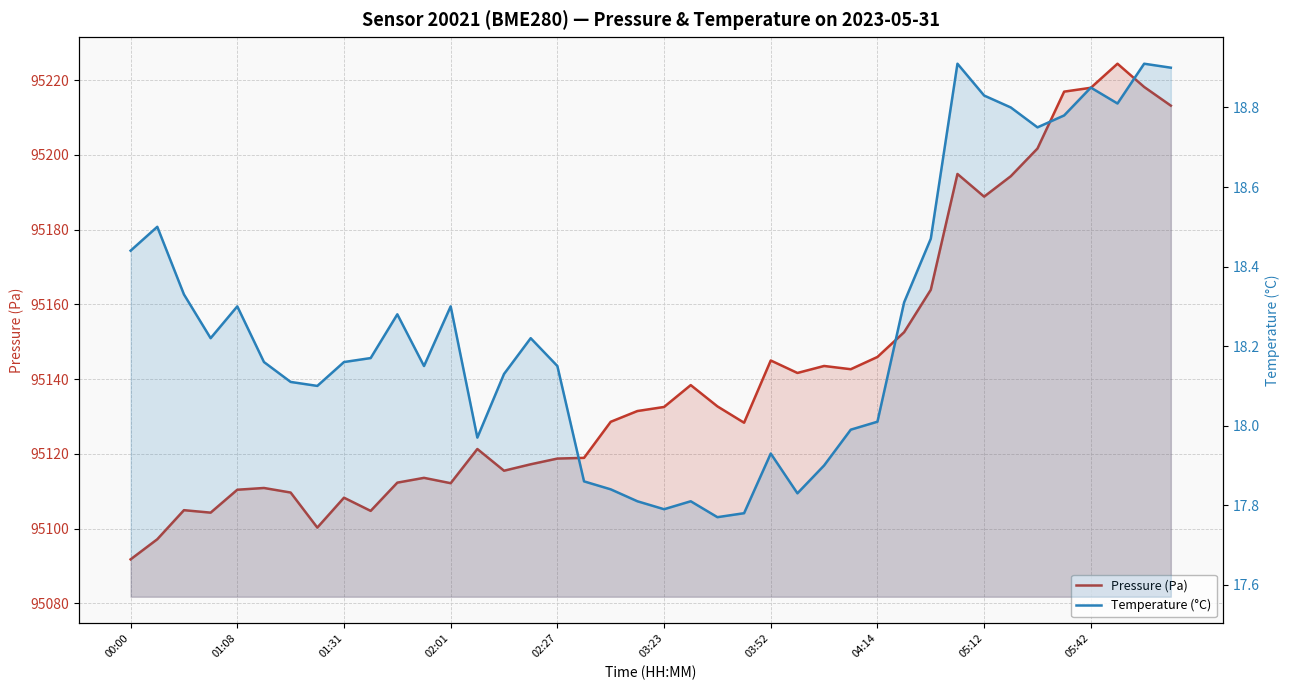

How many interior local peaks does the Temperature (°C) series have?

10